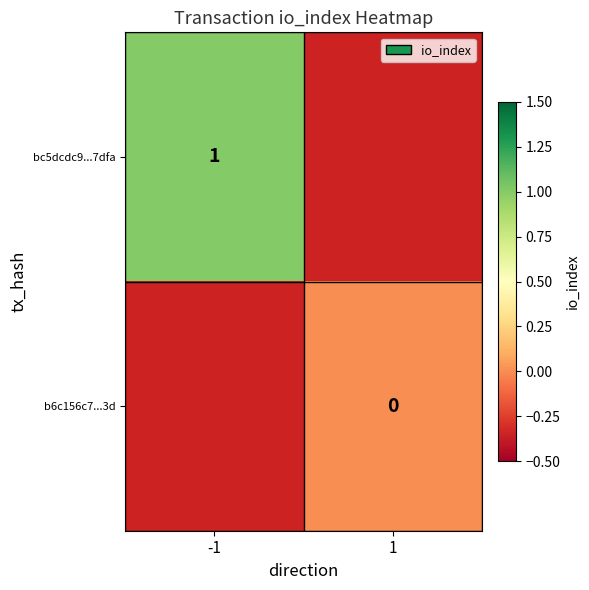

Is the value of b6c156c7...3d at 1 greater than the value of bc5dcdc9...7dfa at -1?

No